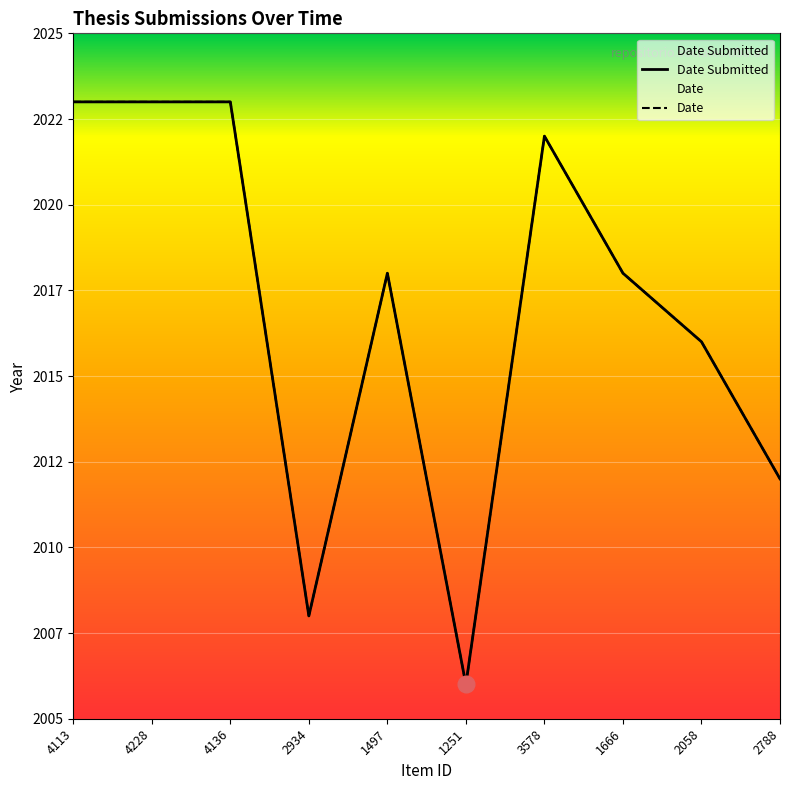

Which has a higher value, 4113 or 2058?

4113